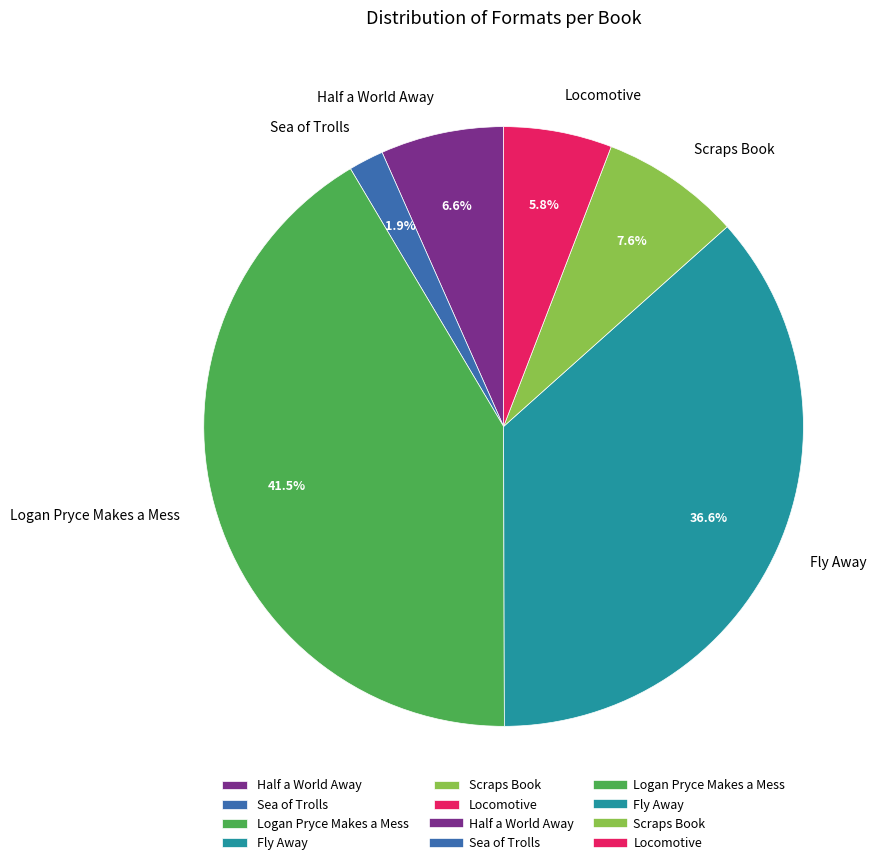

Combined, do Half a World Away and Sea of Trolls account for over 50%?

No